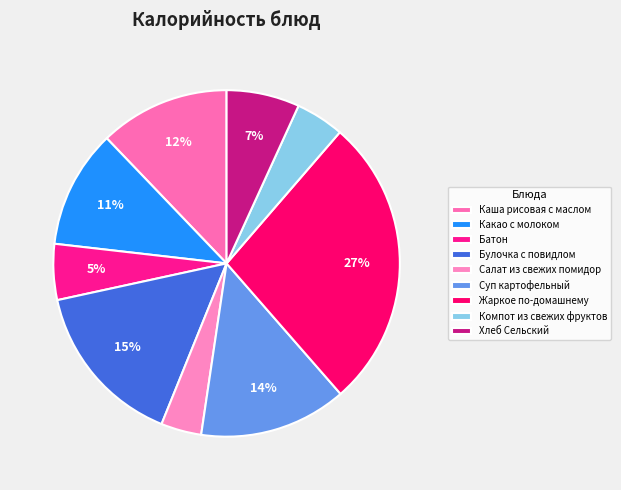

Does Суп картофельный represent more than half of the total?

No